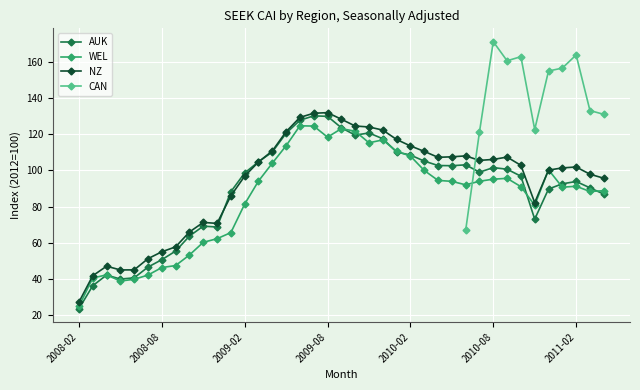

How many values in the NZ series exceed 102?

20